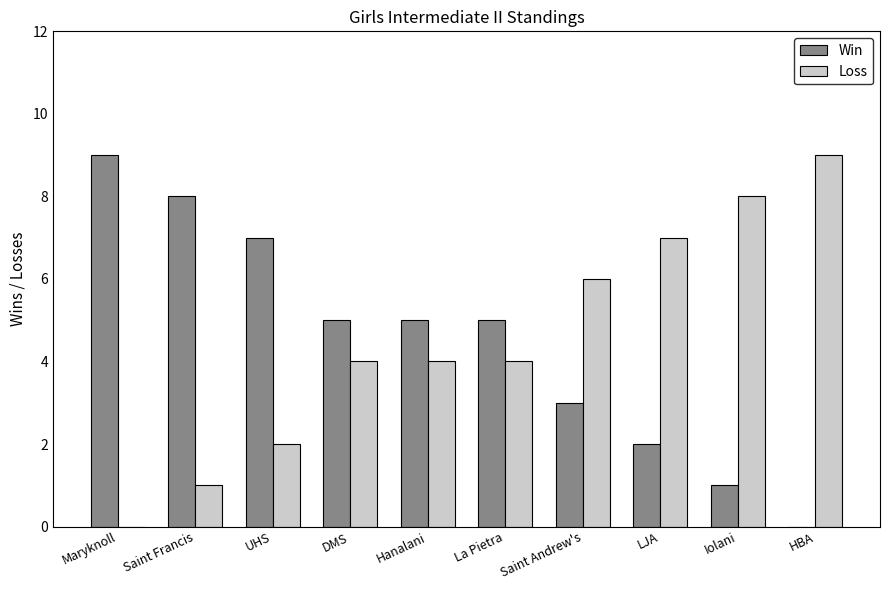

What is the sum of the Win values at LJA and Maryknoll?

11